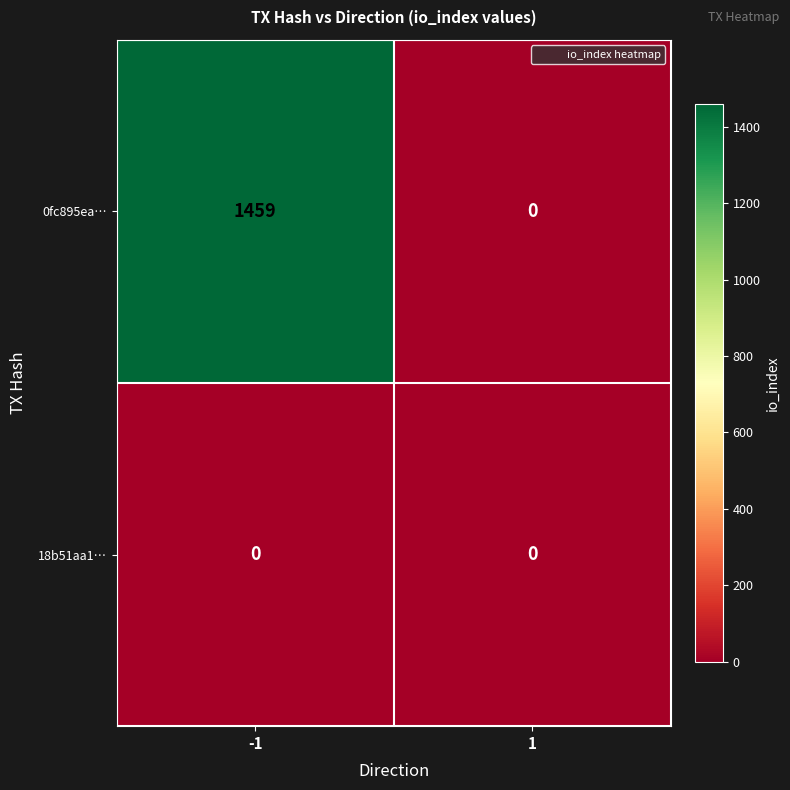

What is the sum of the 0fc895ea… values at 1 and -1?

1459